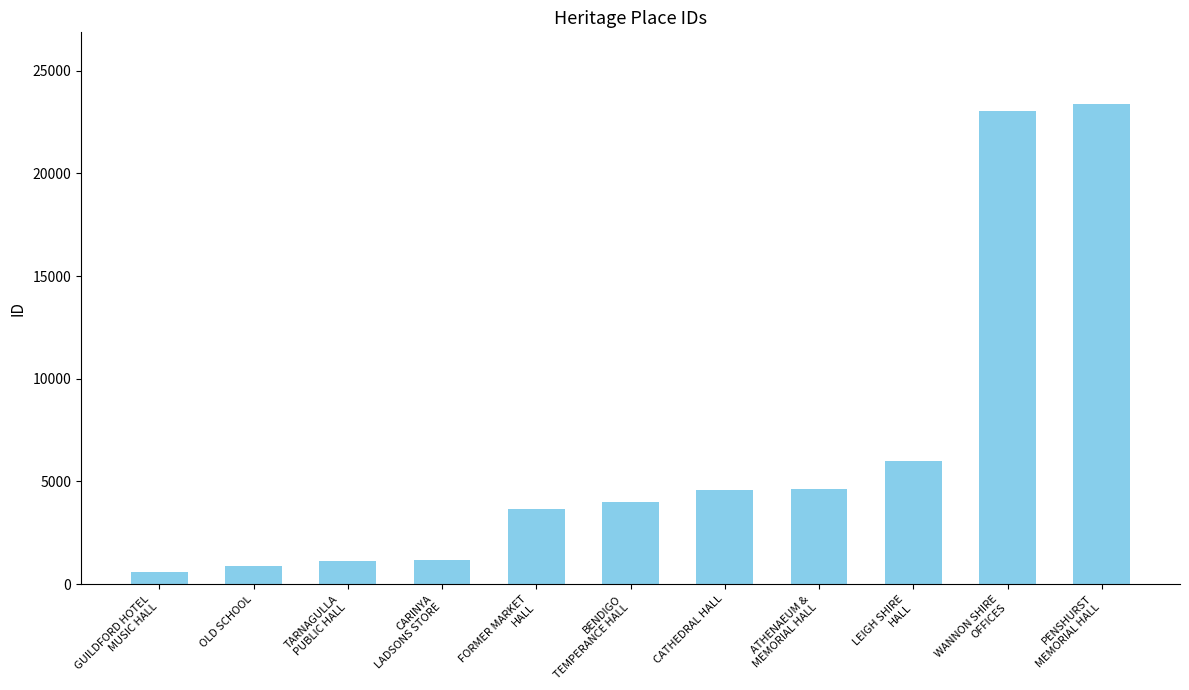

What value does the data have at FORMER MARKET
HALL, to the nearest 10?

3660